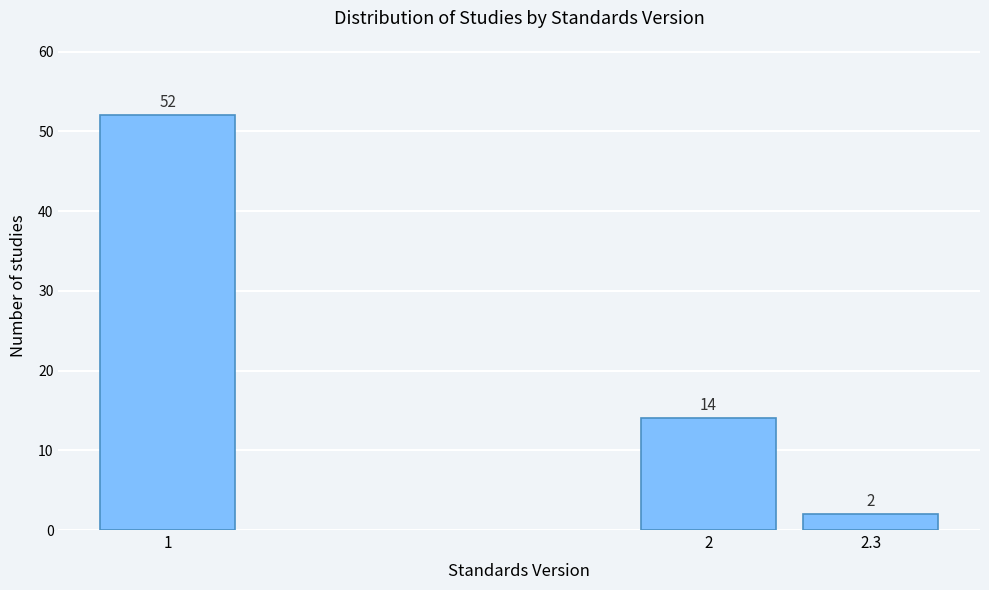

Reading right to left, extract all data points from this chart.

2	14	52